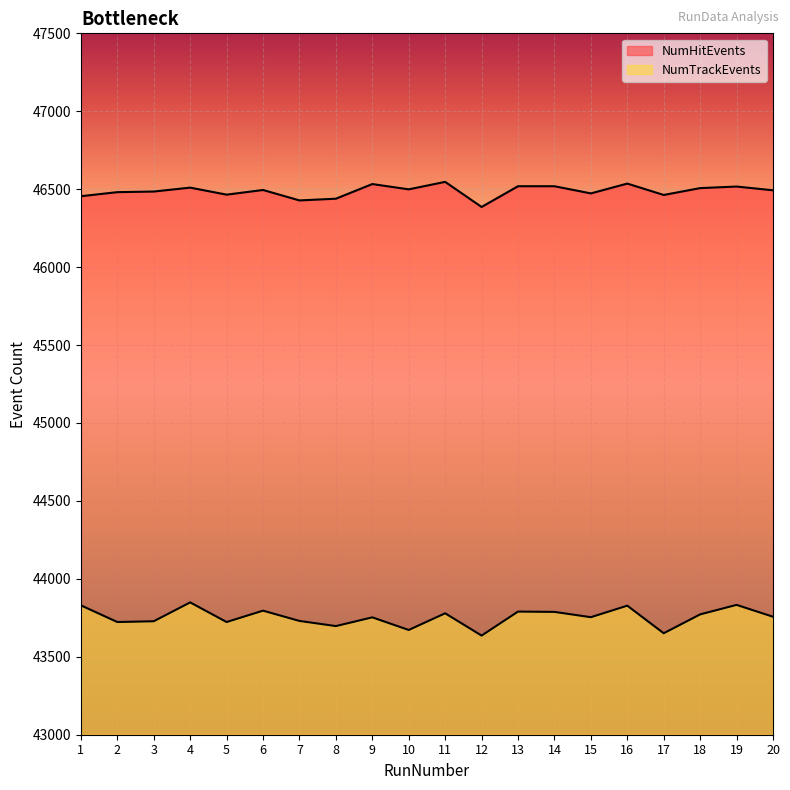

True or false: NumTrackEvents and NumHitEvents cross at least once.

False